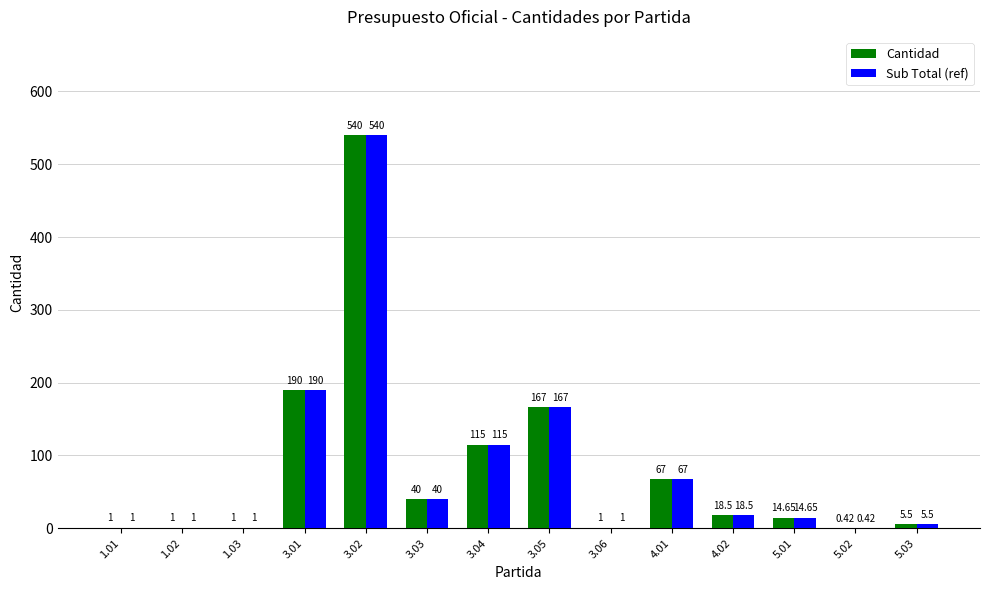

What are all the series names shown in the legend?

Cantidad, Sub Total (ref)